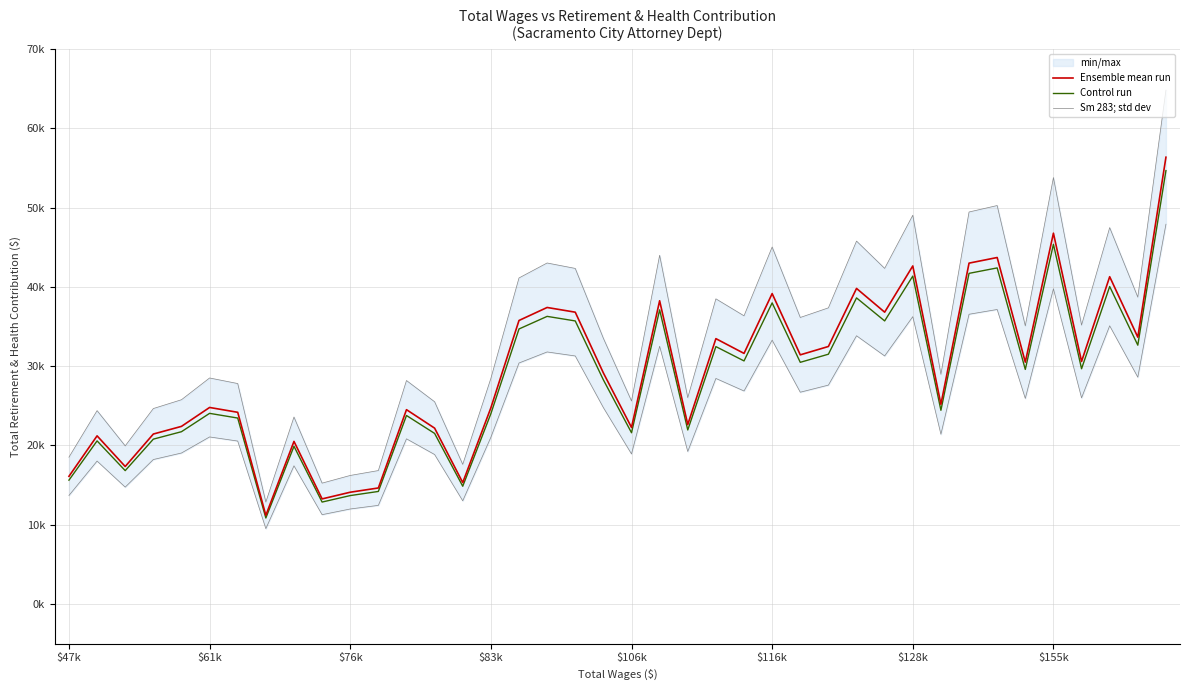

True or false: Control run and Sm 283; std dev cross at least once.

False